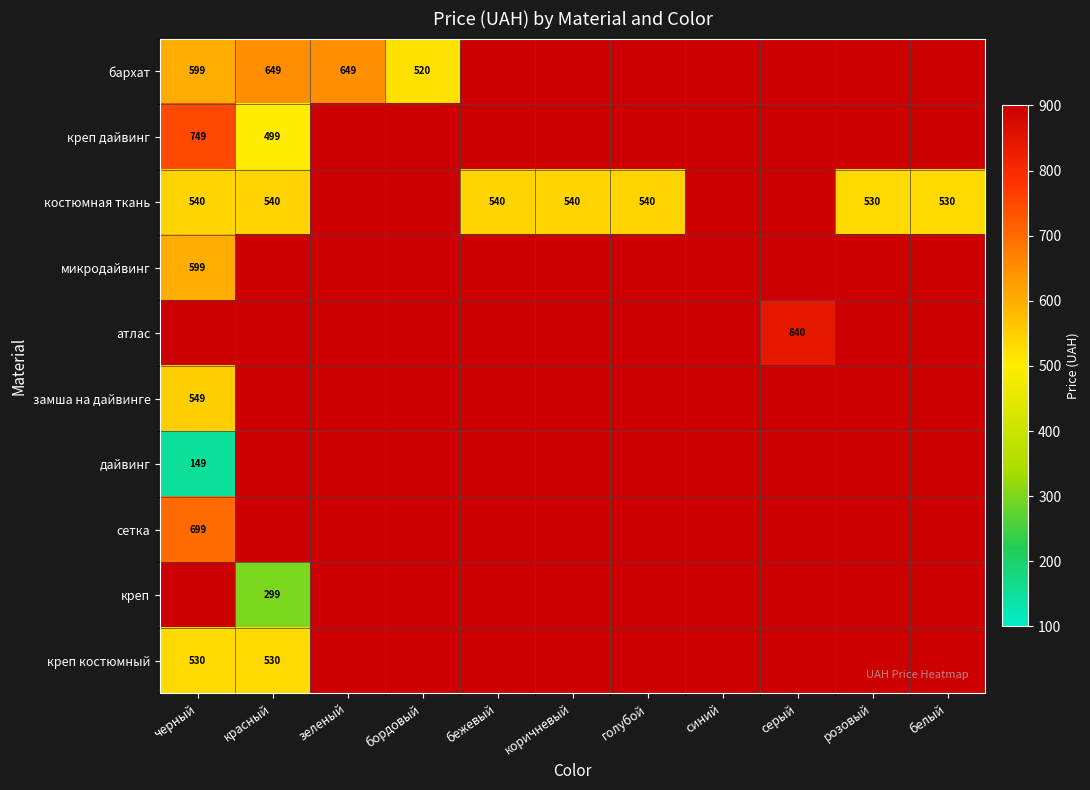

The костюмная ткань series shows 540 at голубой. True or false?

True